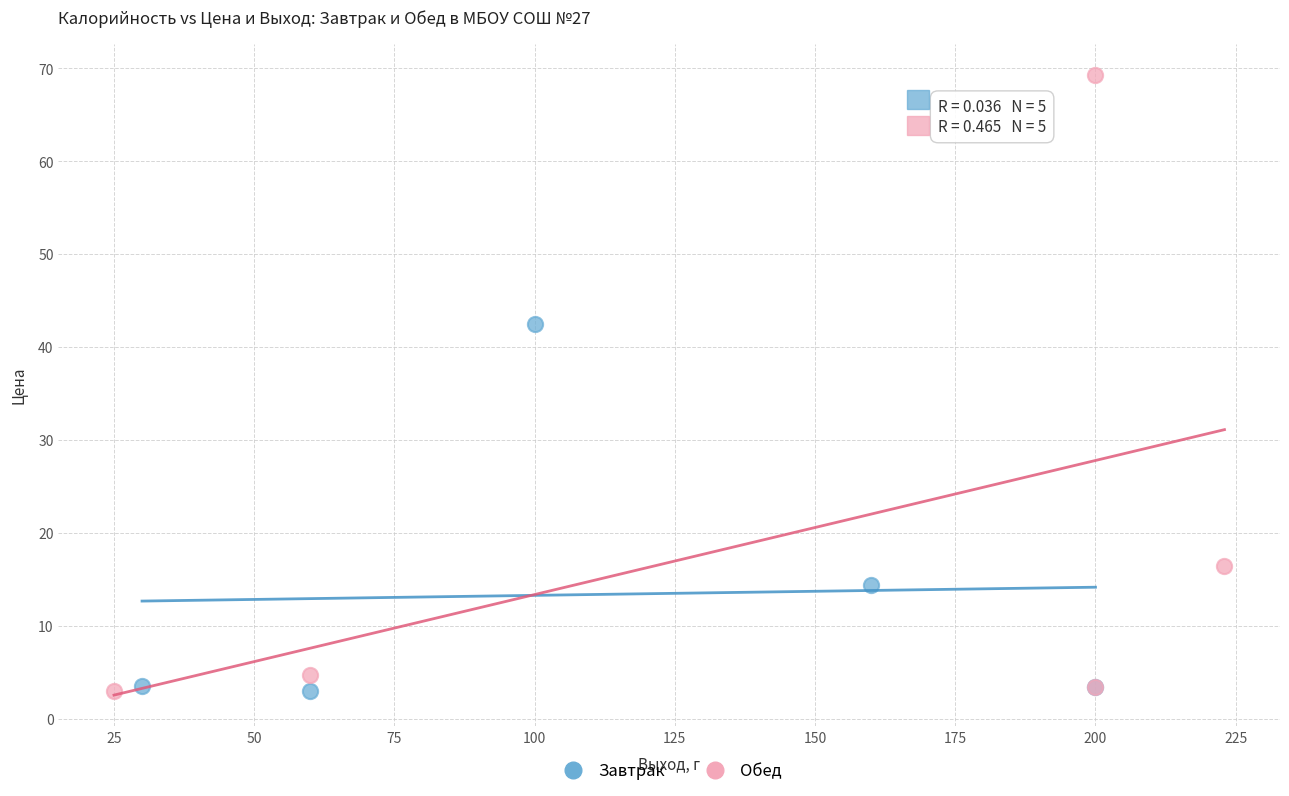

Which series reaches the maximum Y coordinate?

Обед